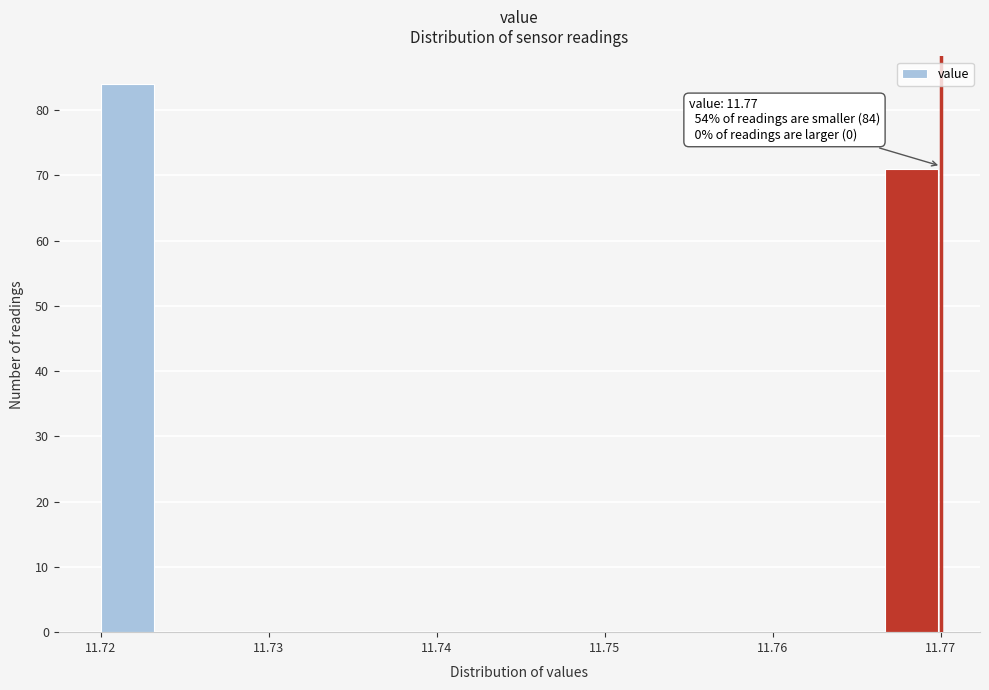

Around what value on the x-axis is the tallest bar? Give the approximate position of its centre, as read against the axis.

11.722